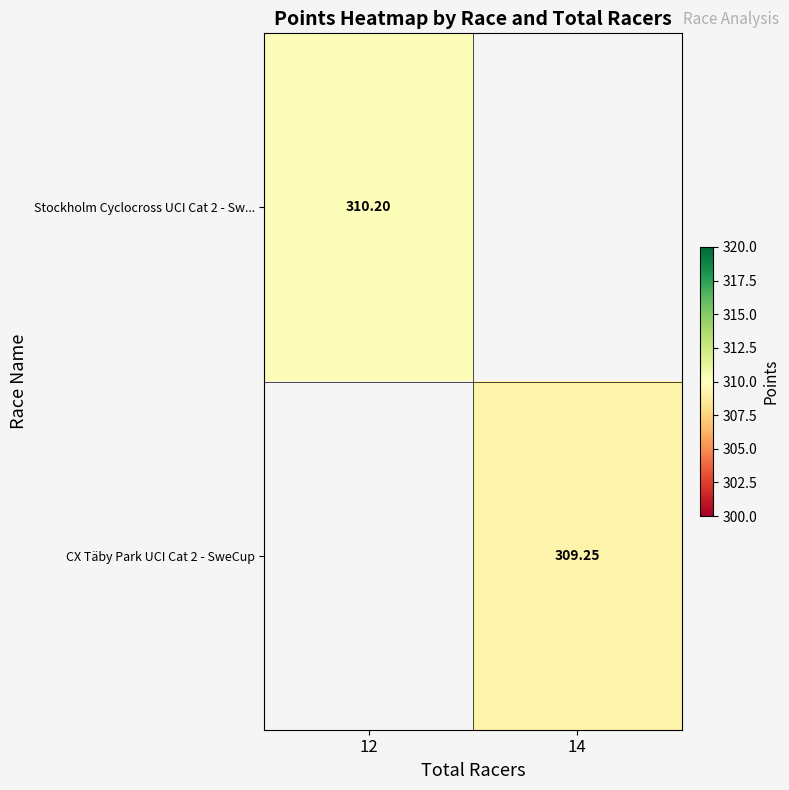

What is the sum of the CX Täby Park UCI Cat 2 - SweCup values at 12 and 14?

309.2